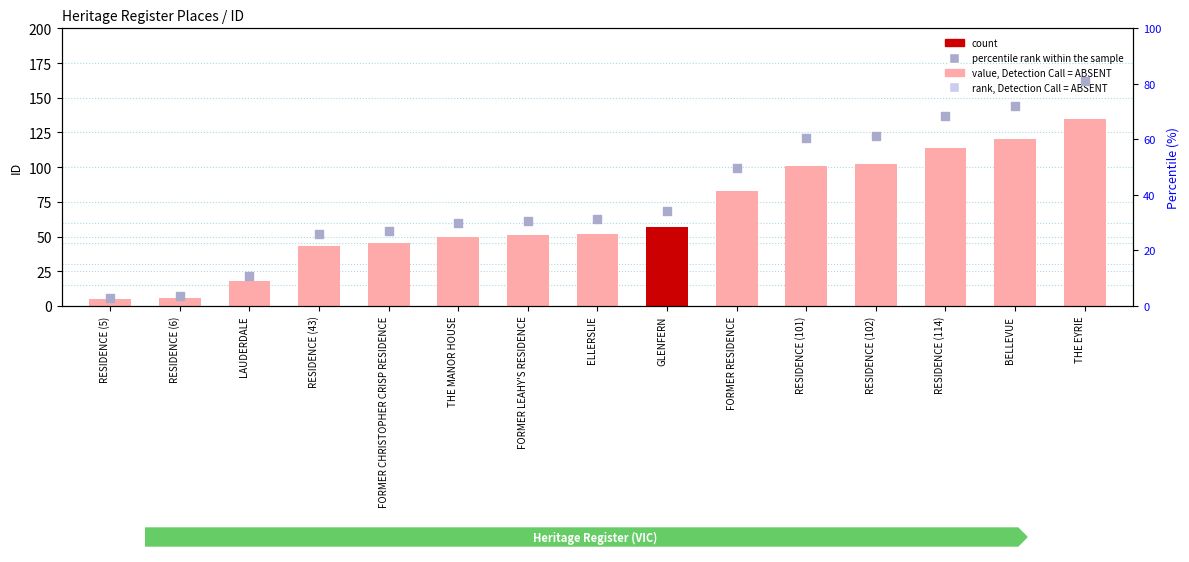

Which series has the widest spread of Y values?

ID value